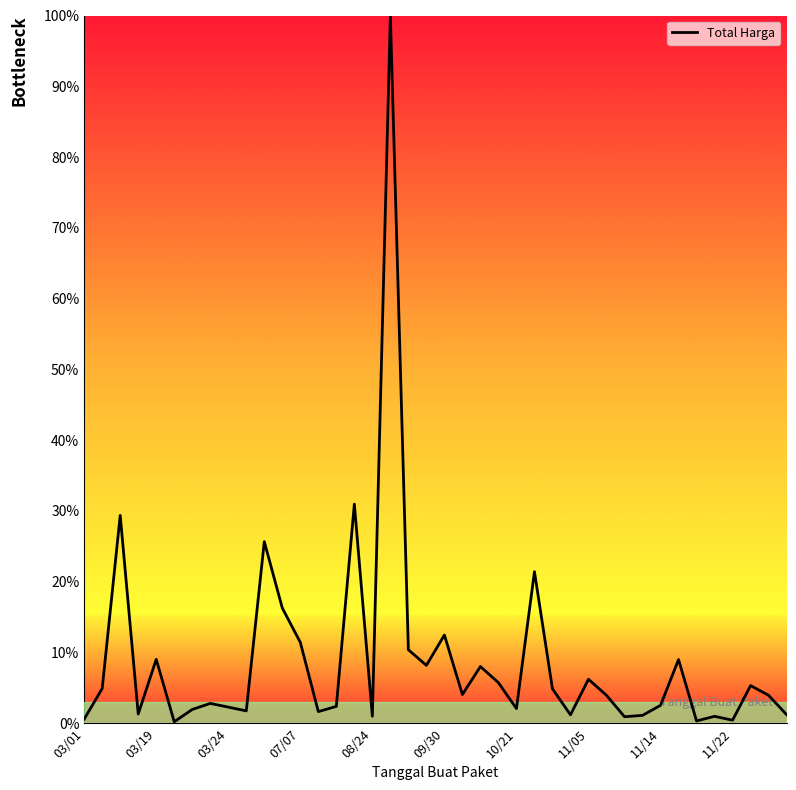

What is the difference between the maximum and minimum values?

99.8